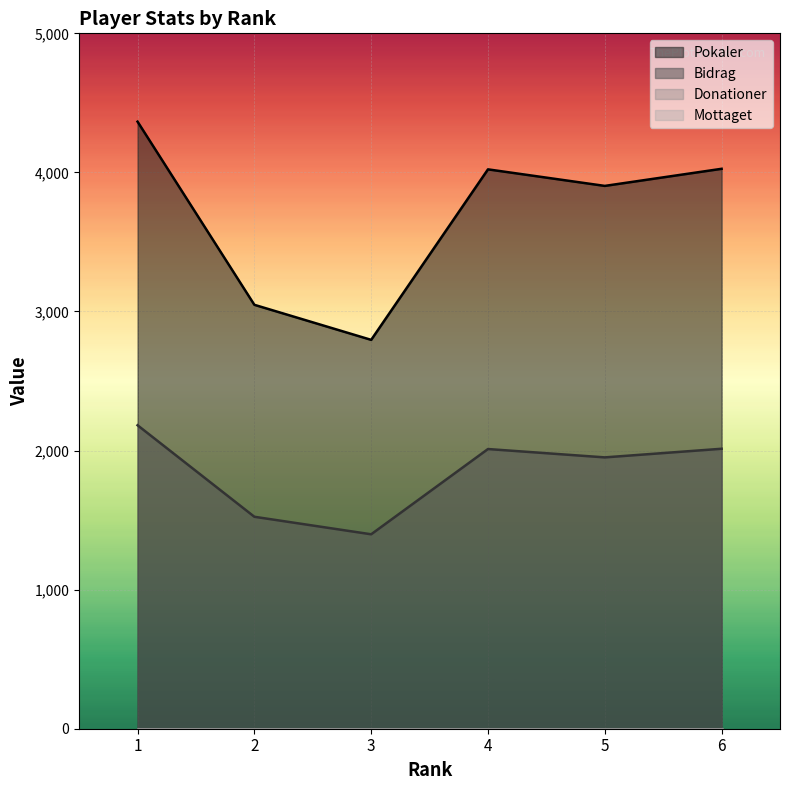

Reading right to left, extract all data points from this chart.

Pokaler: 4026	3903	4022	2796	3048	4365
Bidrag: 2013	1951	2011	1398	1524	2182